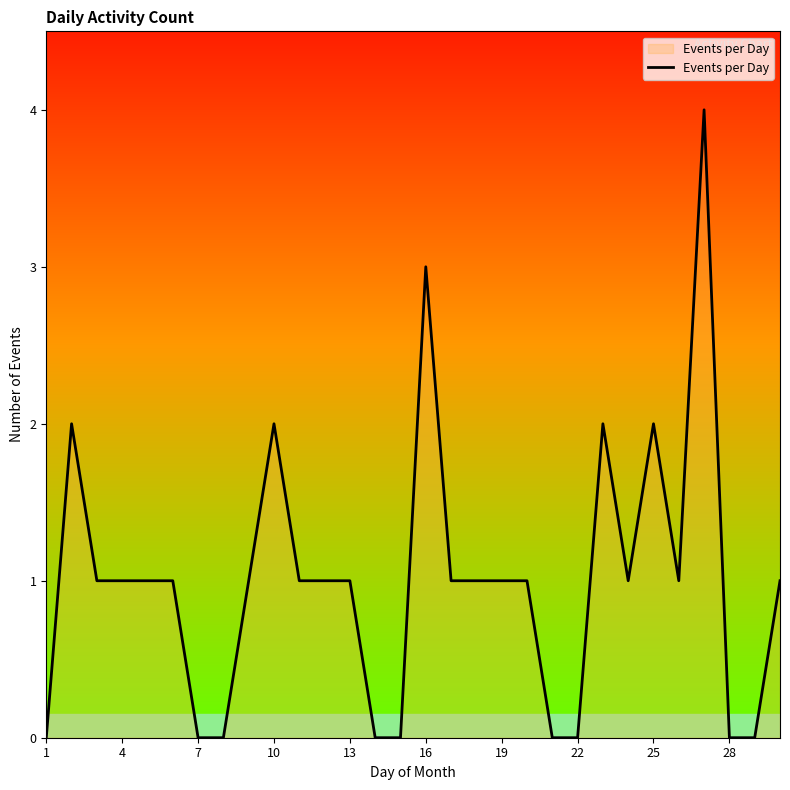

Reading right to left, transcribe all the data shown in this chart.

1	0	0	4	1	2	1	2	0	0	1	1	1	1	3	0	0	1	1	1	2	1	0	0	1	1	1	1	2	0